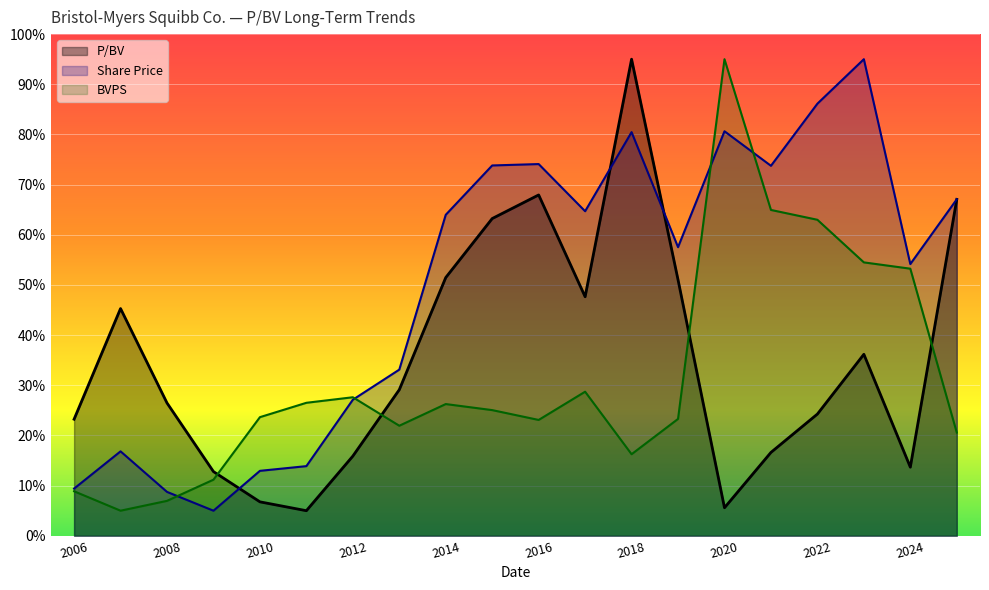

List the series in order of their overall mean, highest first.

Share Price, P/BV, BVPS